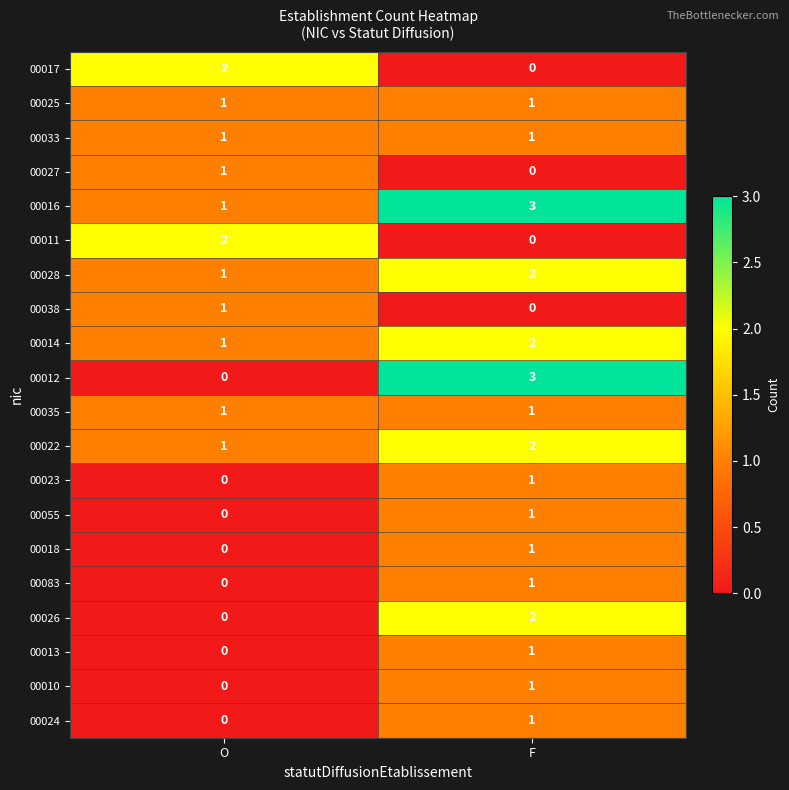

Is it true that 00024 equals 0 at O?

True